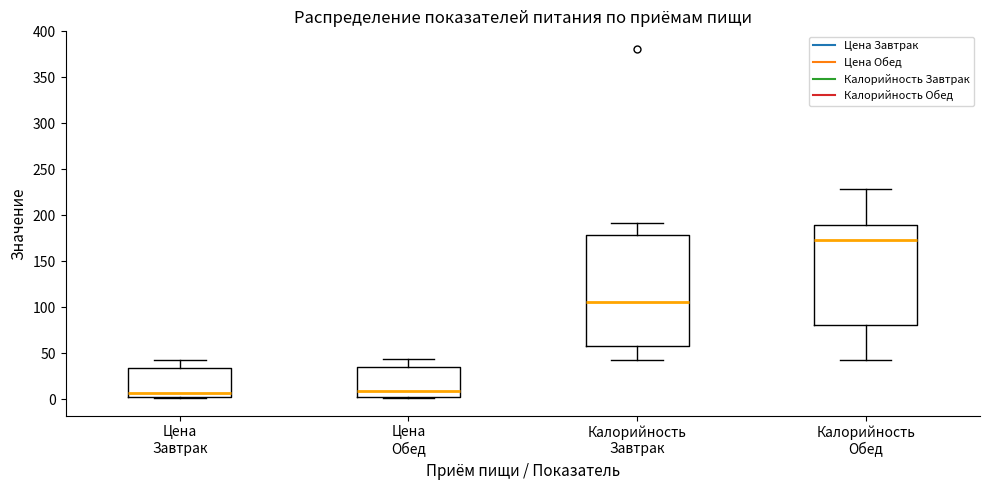

Where does the upper whisker of the box for Калорийность Завтрак end on the y-axis? The values are not printed on the chart, so give them approximately, as read against the axis.

190